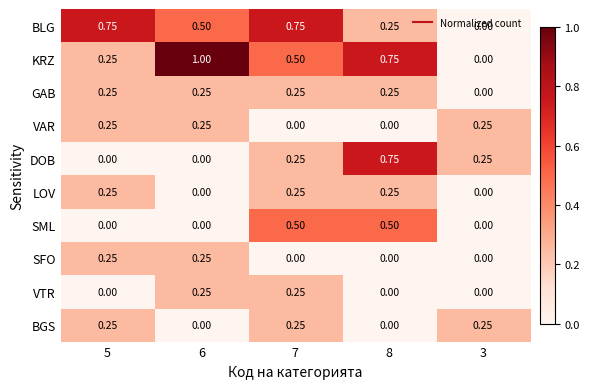

Which series has the largest total across all categories?

KRZ